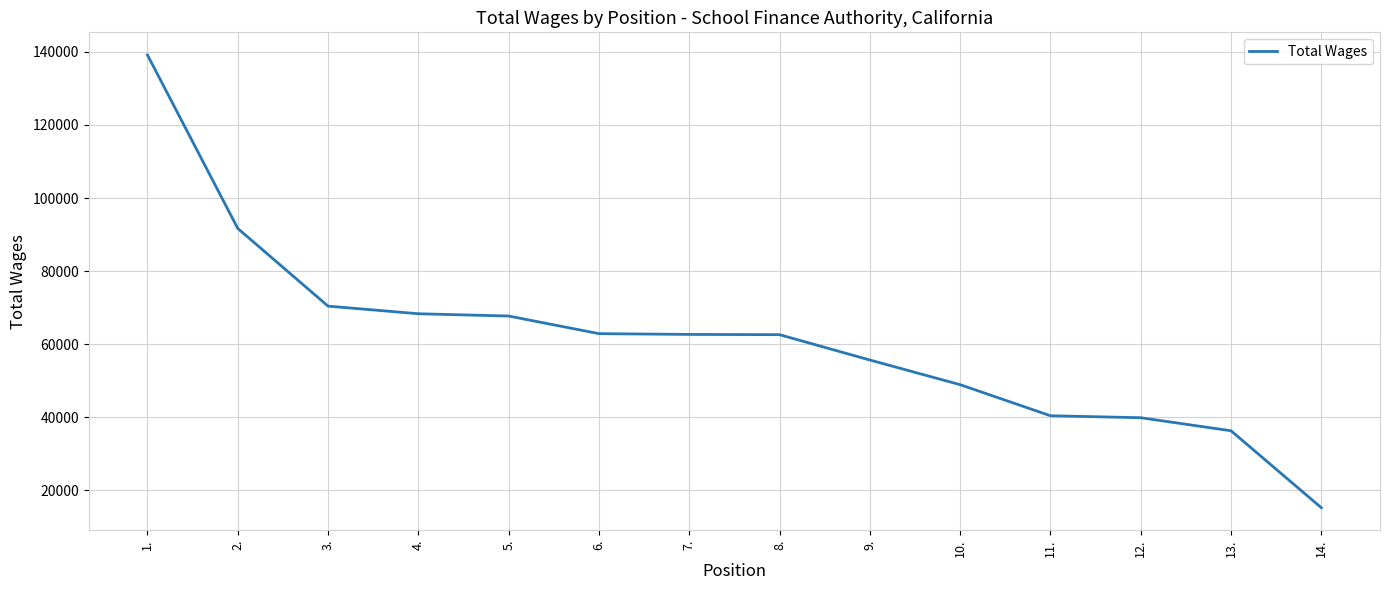

Read the value at 13..

36309.9